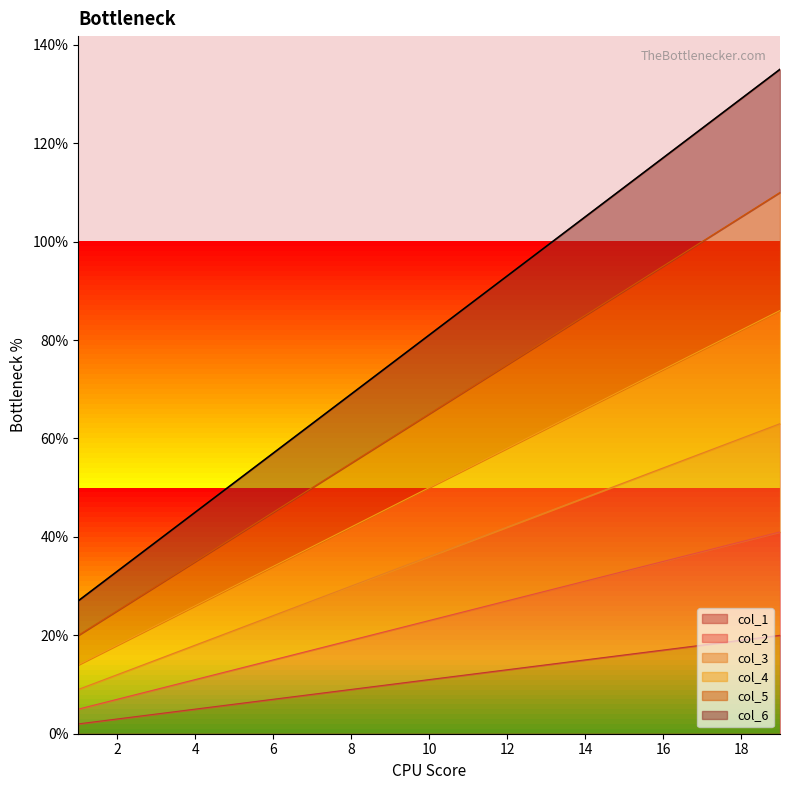

Where does the col_4 series first go above 50?

11